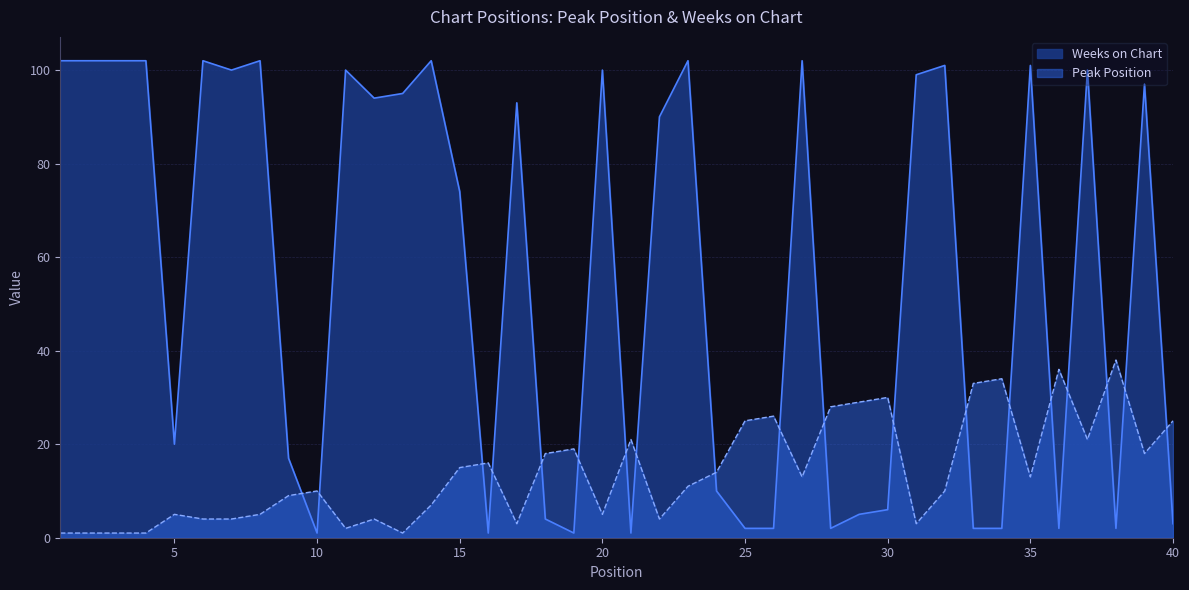

Which series changed the most between 4 and 17?

Weeks on Chart